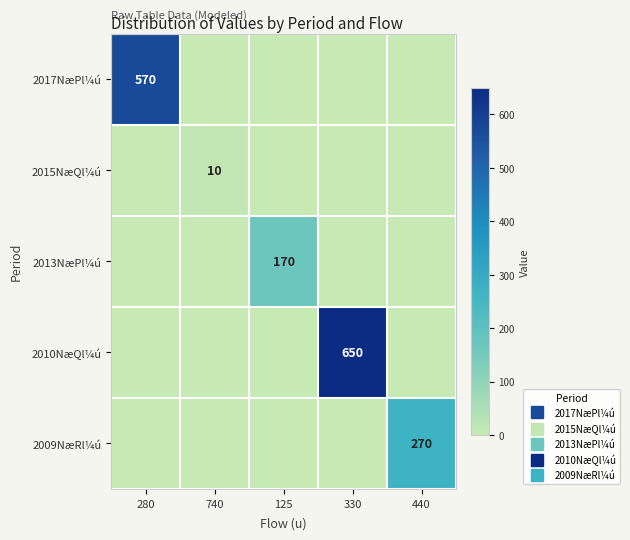

How many series are shown in this chart?

5